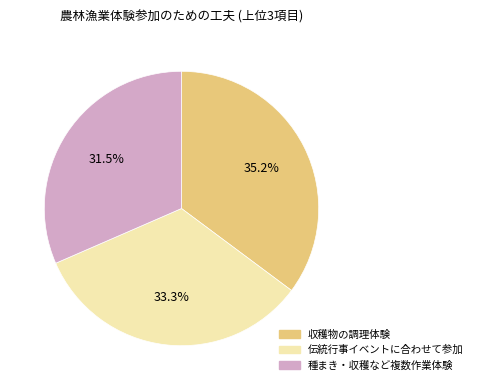

To the nearest percent, what is the difference between the largest and smallest slice percentages?

4%